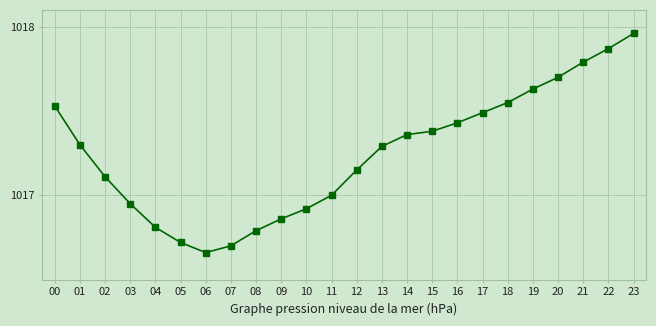

Which label corresponds to the smallest value in the chart?

06